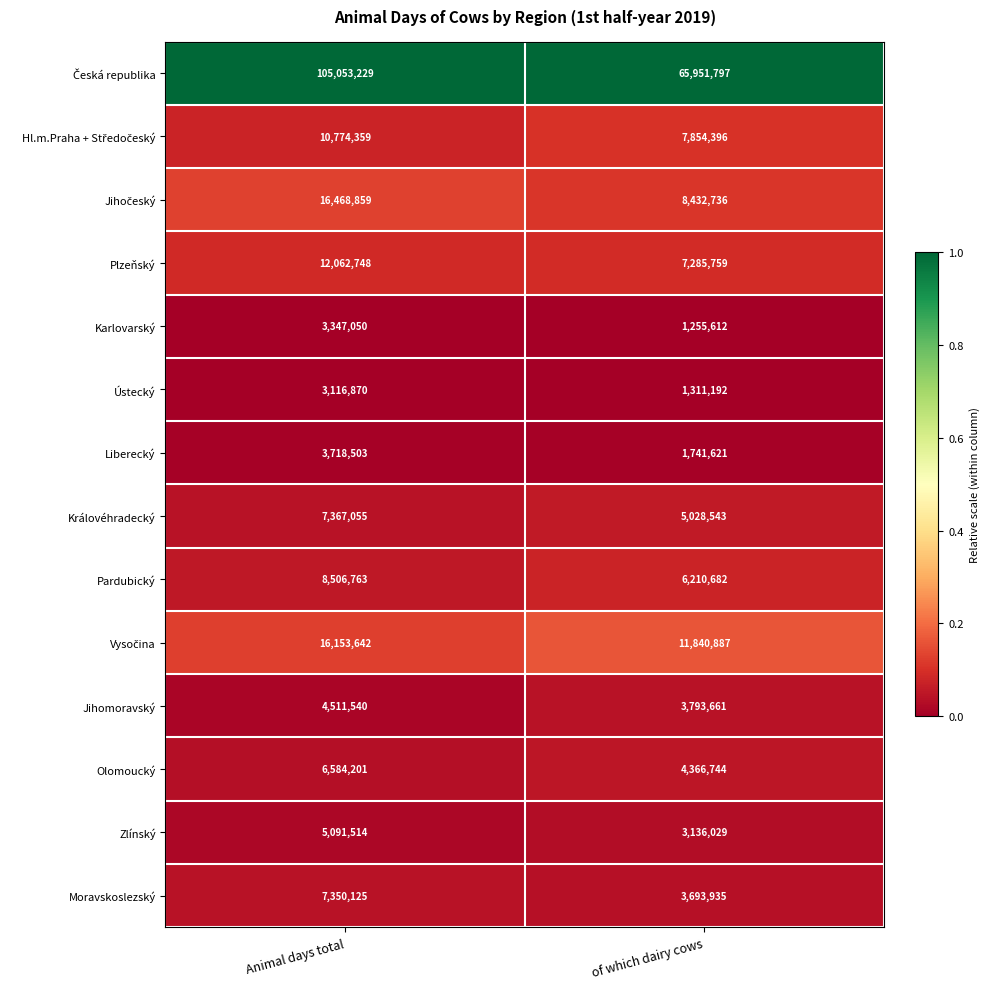

Is the value of Karlovarský at of which dairy cows greater than the value of Pardubický at Animal days total?

No